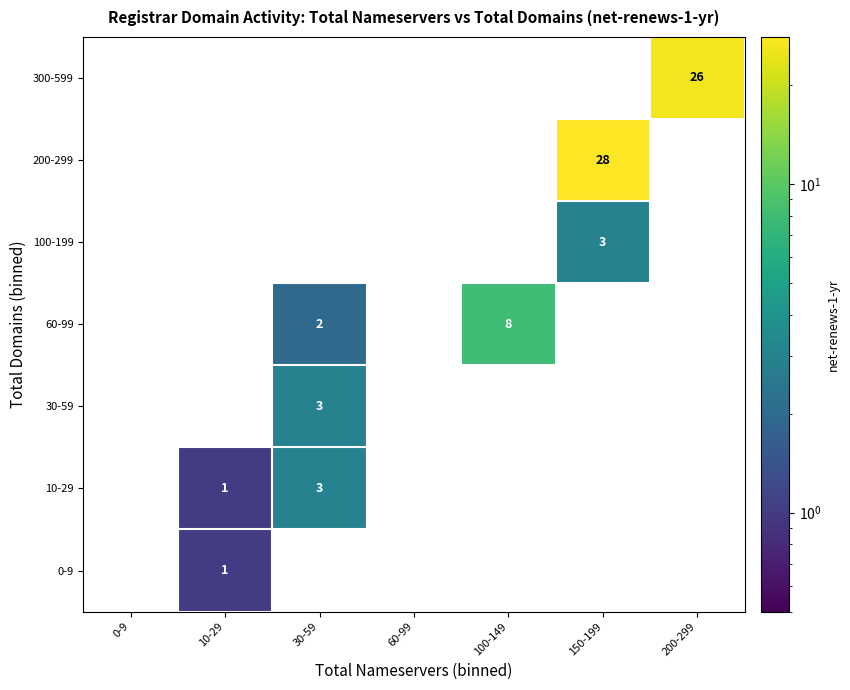

Is the value of 30-59 at 30-59 greater than the value of 60-99 at 10-29?

Yes